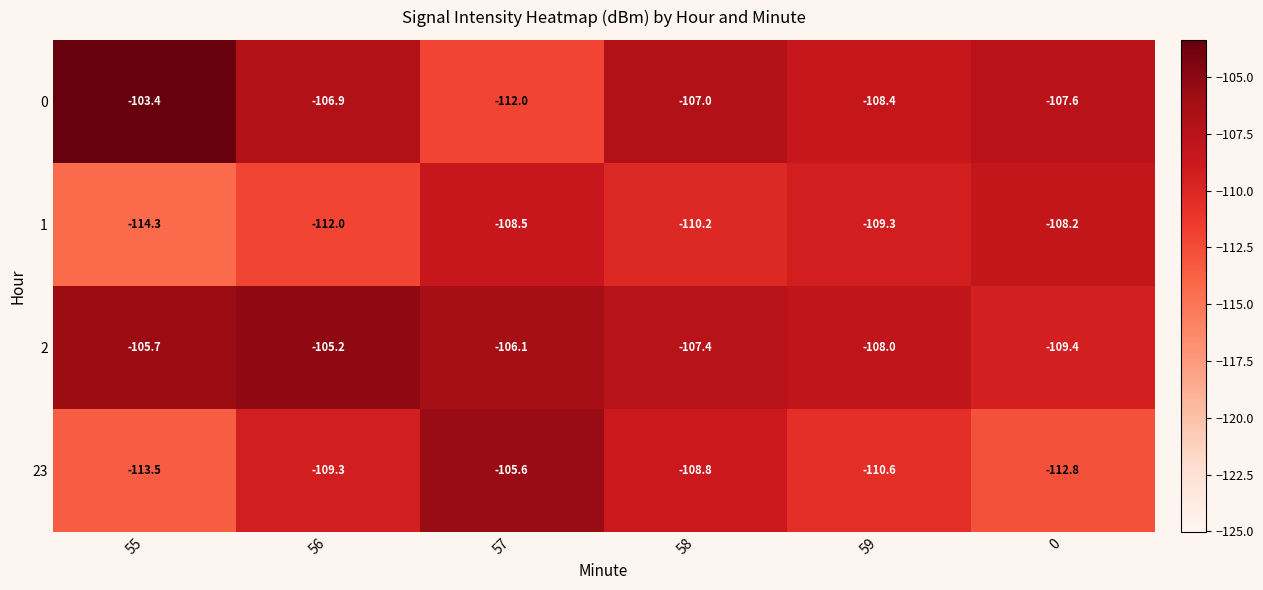

The 1 series shows -178.8 at 0. True or false?

False